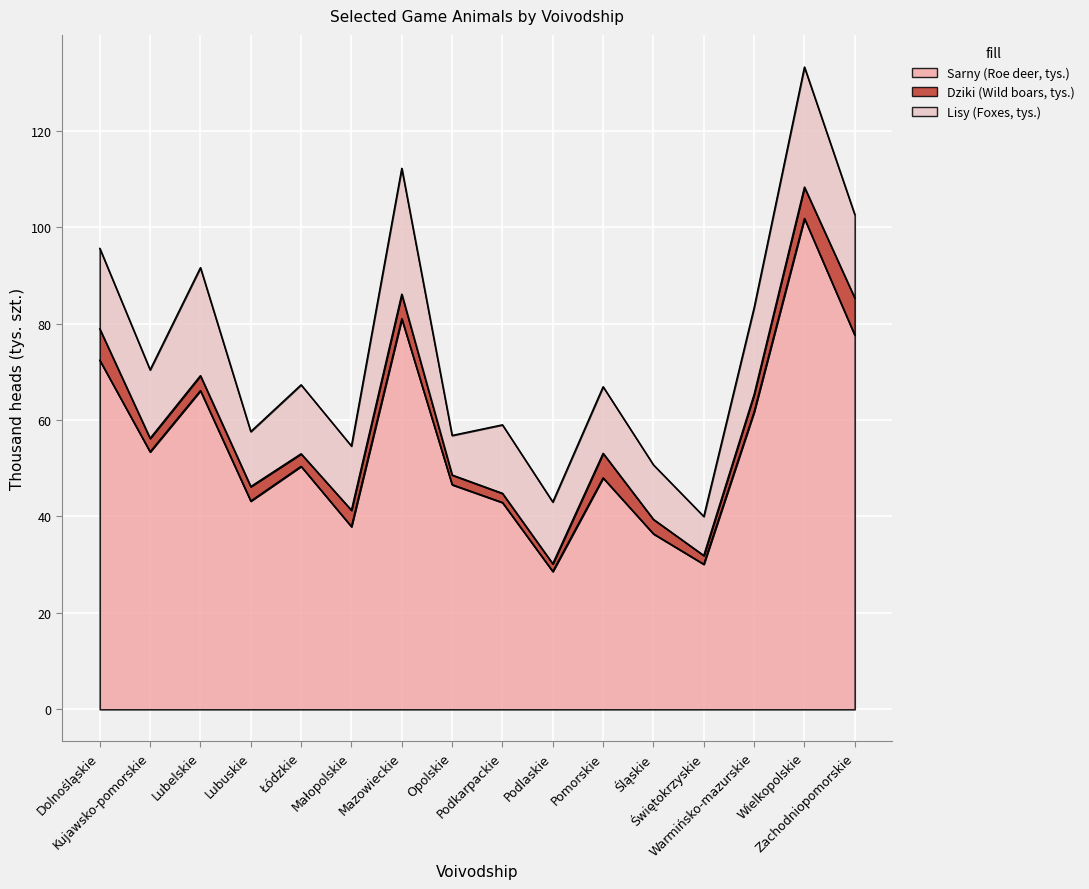

What is the average value of the Lisy (Foxes, tys.) series?

15.4